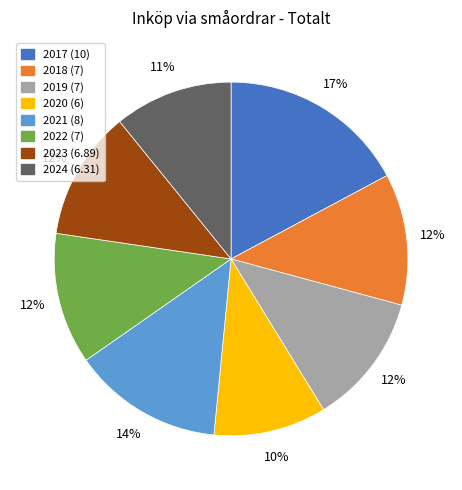

The 2017 slice represents 17% of the pie. True or false?

True